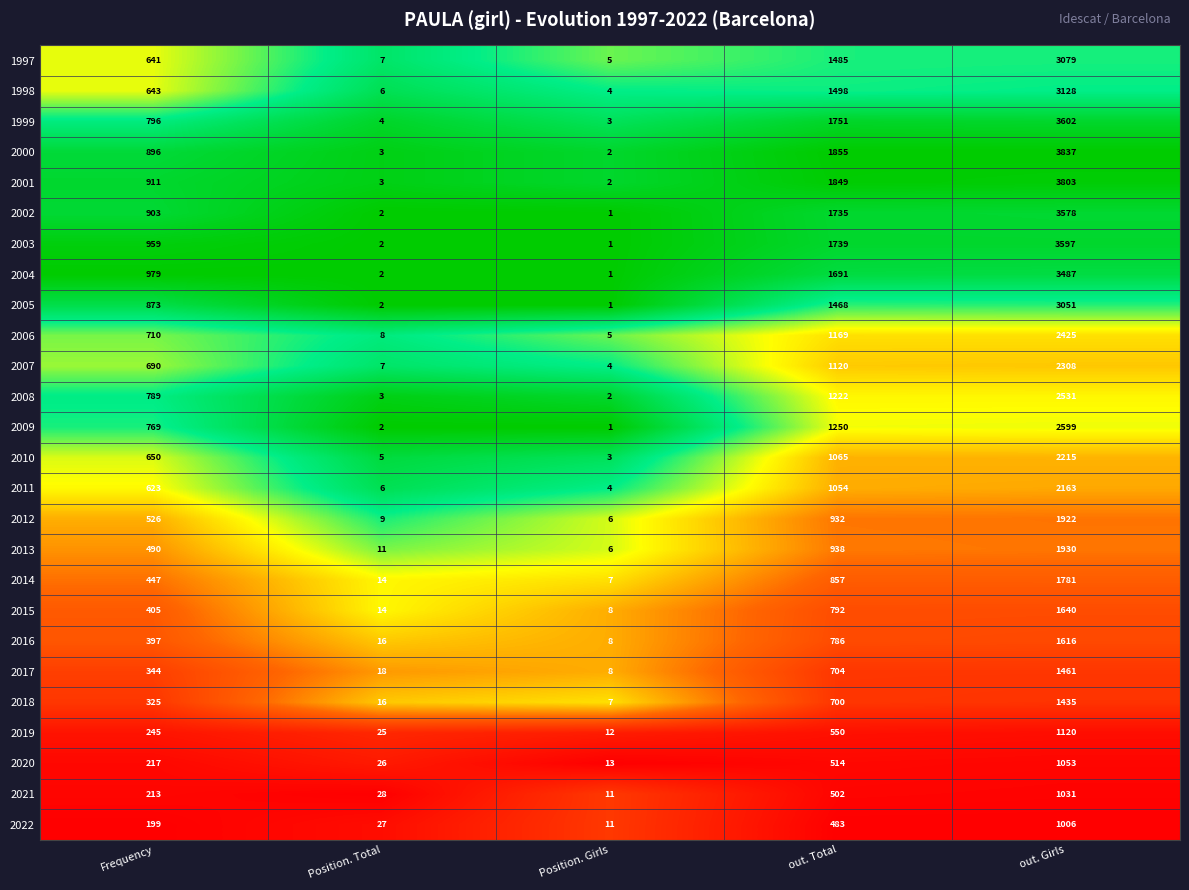

What is the difference between the highest and lowest values at out. Total?

1372